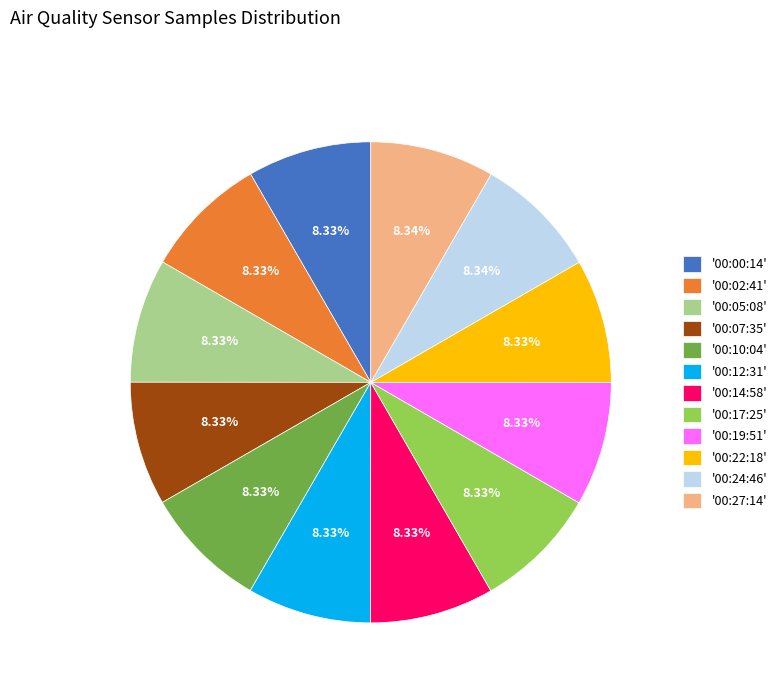

Combined, do '00:19:51' and '00:24:46' account for over 50%?

No